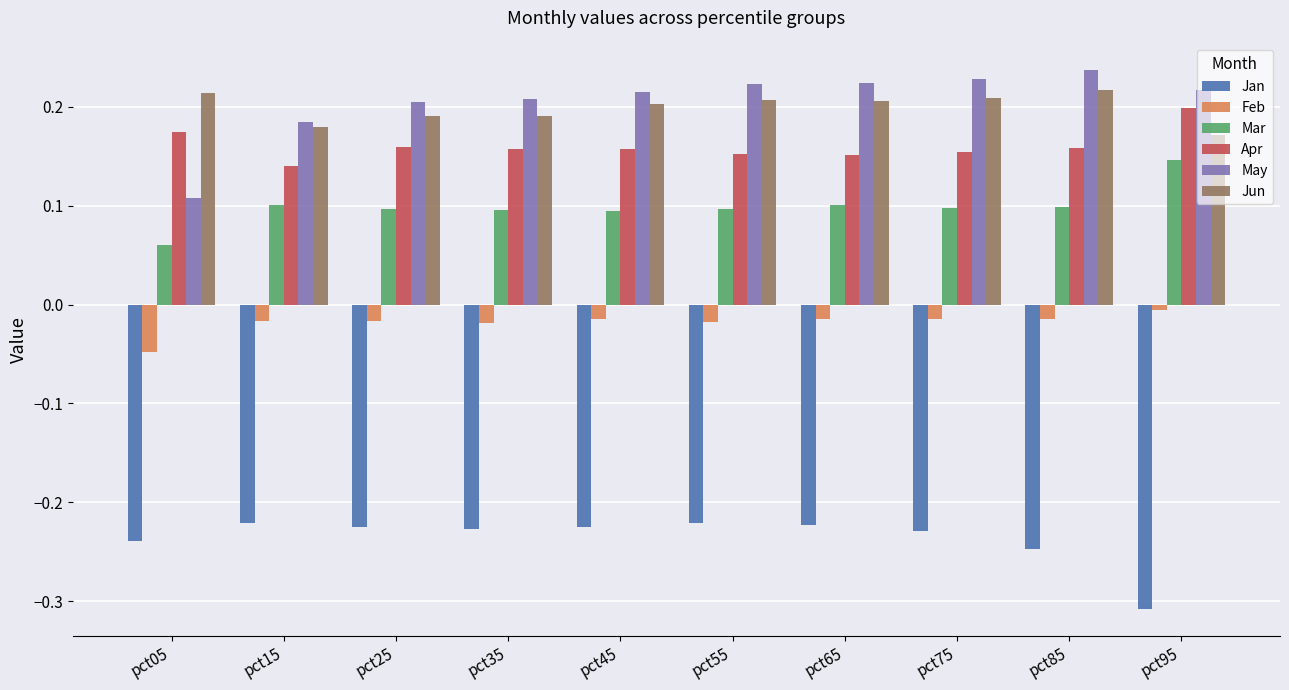

Which series has the widest spread of values?

May